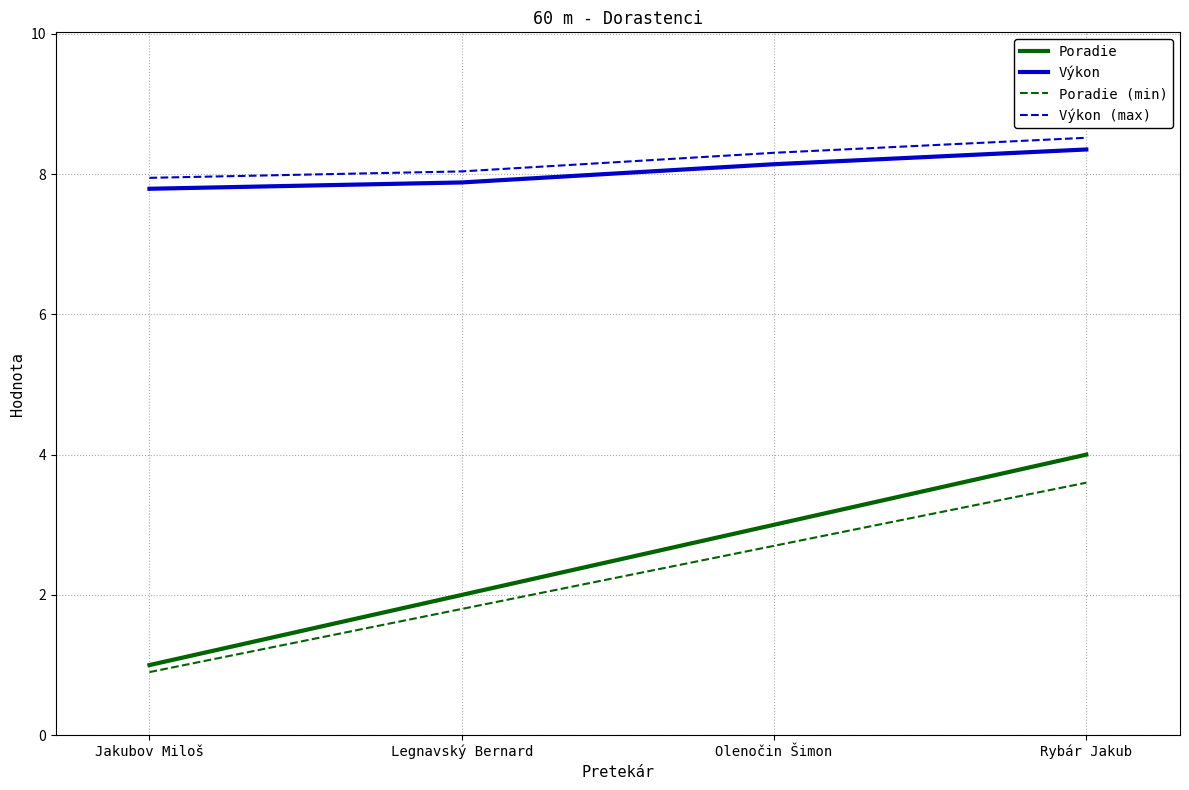

True or false: Poradie and Výkon cross at least once.

False